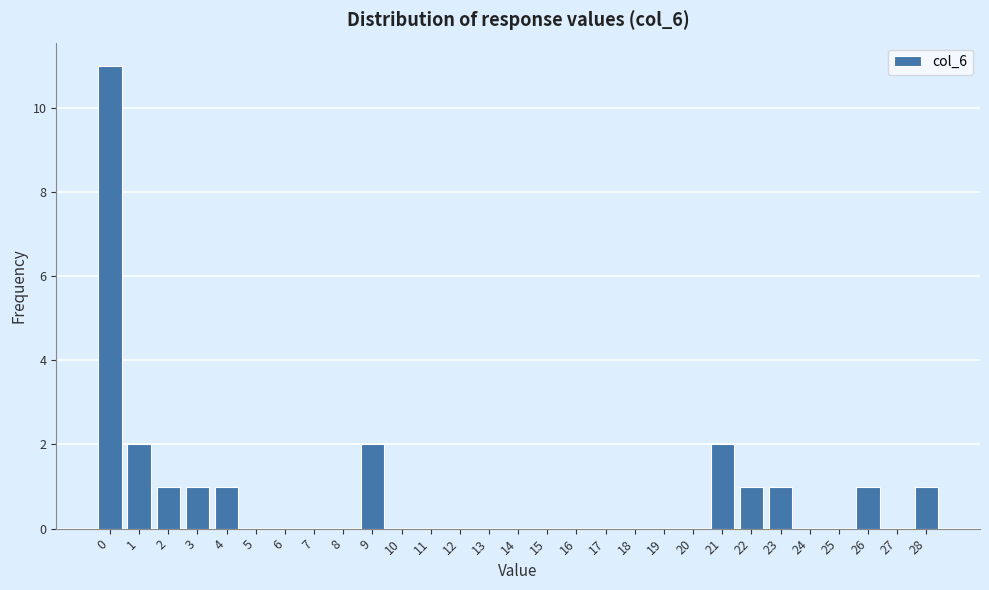

Reading left to right, list every bar in this chart as the range it spans on the x-axis followed by its height. The values are not printed on the chart, so give them approximately, as read against the axis.

-0.5 to 0.5: 11
0.5 to 1.5: 2
1.5 to 2.5: 1
2.5 to 3.5: 1
3.5 to 4.5: 1
4.5 to 5.5: 0
5.5 to 6.5: 0
6.5 to 7.5: 0
7.5 to 8.5: 0
8.5 to 9.5: 2
9.5 to 10.5: 0
10.5 to 11.5: 0
11.5 to 12.5: 0
12.5 to 13.5: 0
13.5 to 14.5: 0
14.5 to 15.5: 0
15.5 to 16.5: 0
16.5 to 17.5: 0
17.5 to 18.5: 0
18.5 to 19.5: 0
19.5 to 20.5: 0
20.5 to 21.5: 2
21.5 to 22.5: 1
22.5 to 23.5: 1
23.5 to 24.5: 0
24.5 to 25.5: 0
25.5 to 26.5: 1
26.5 to 27.5: 0
27.5 to 28.5: 1